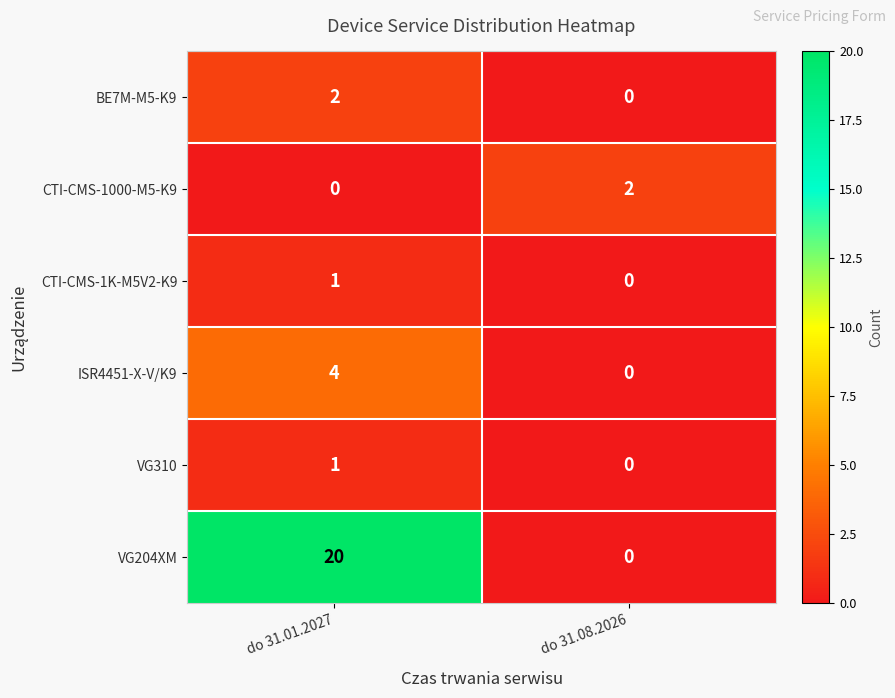

True or false: ISR4451-X-V/K9 has a value of 0 at do 31.08.2026.

True